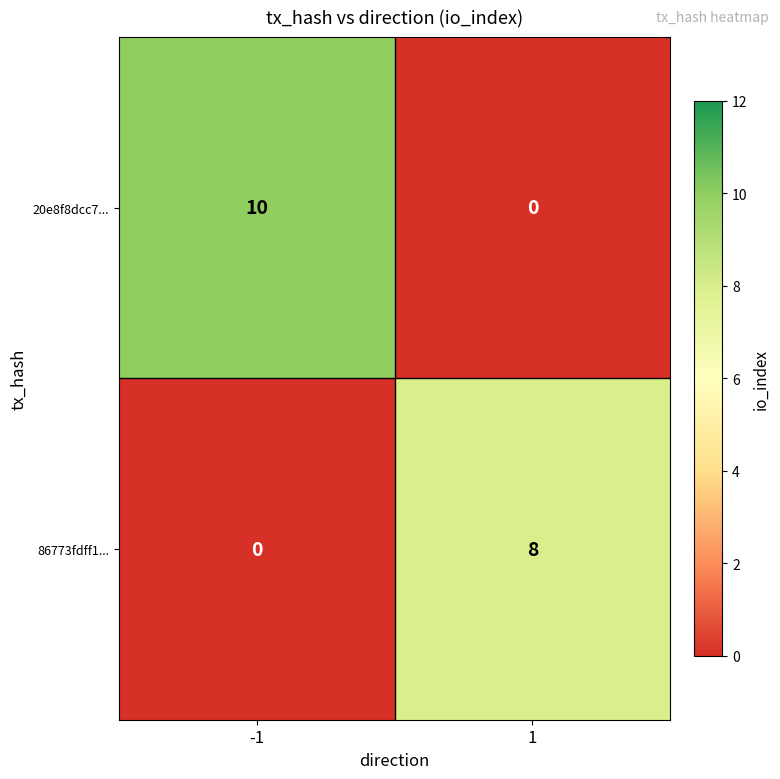

What is the approximate value of 86773fdff1... at 1?

8